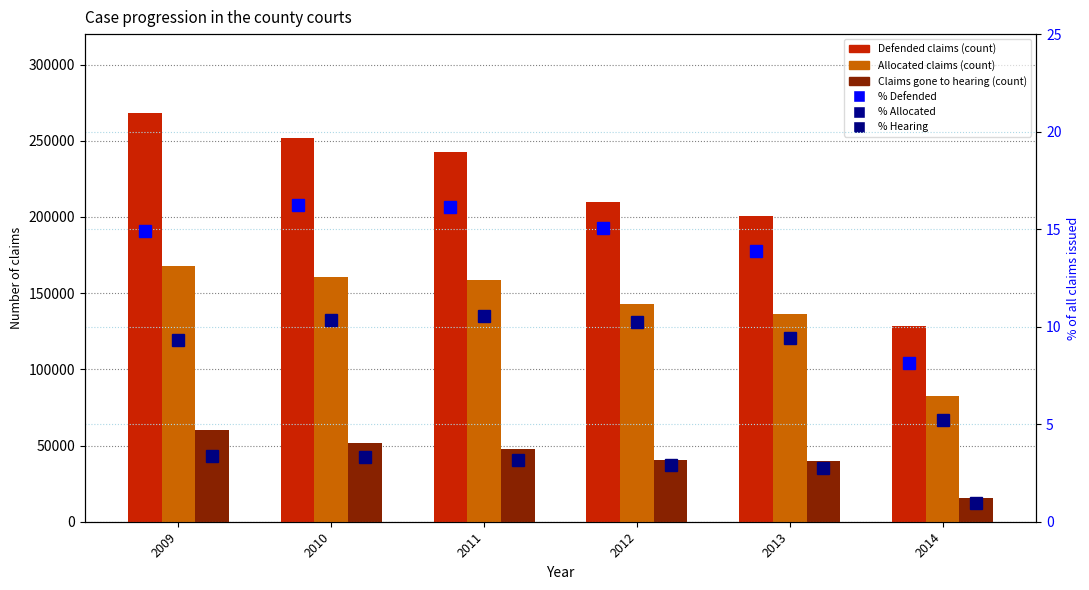

Which series has the largest total across all categories?

Defended claims